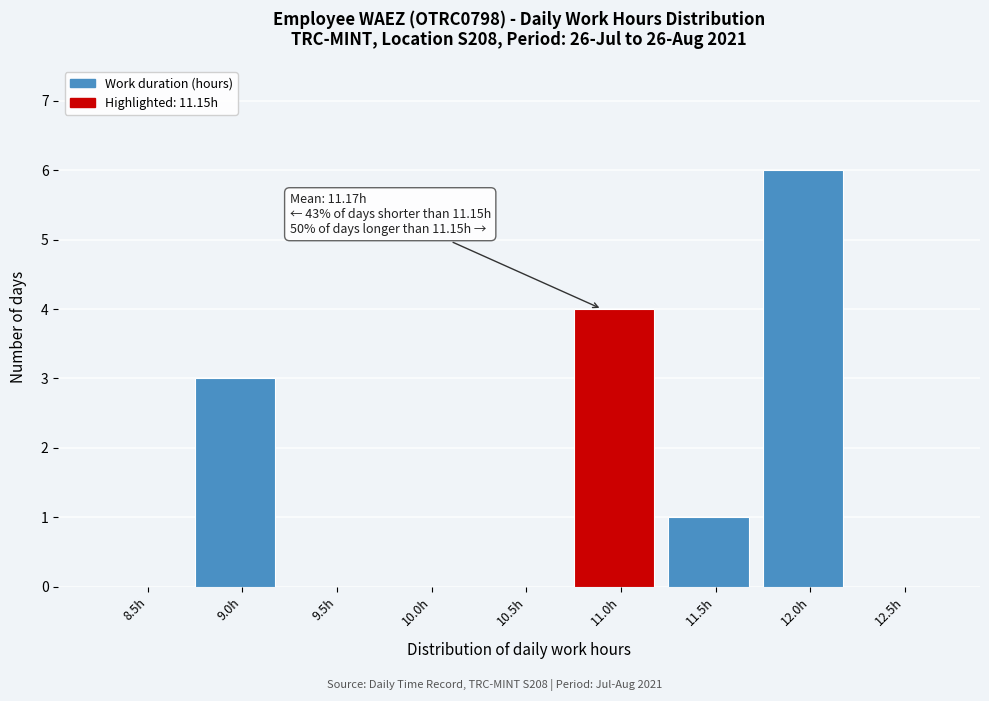

Reading left to right, list all the values displayed in this chart.

8.5h=0	9.0h=3	9.5h=0	10.0h=0	10.5h=0	11.0h=4	11.5h=1	12.0h=6	12.5h=0